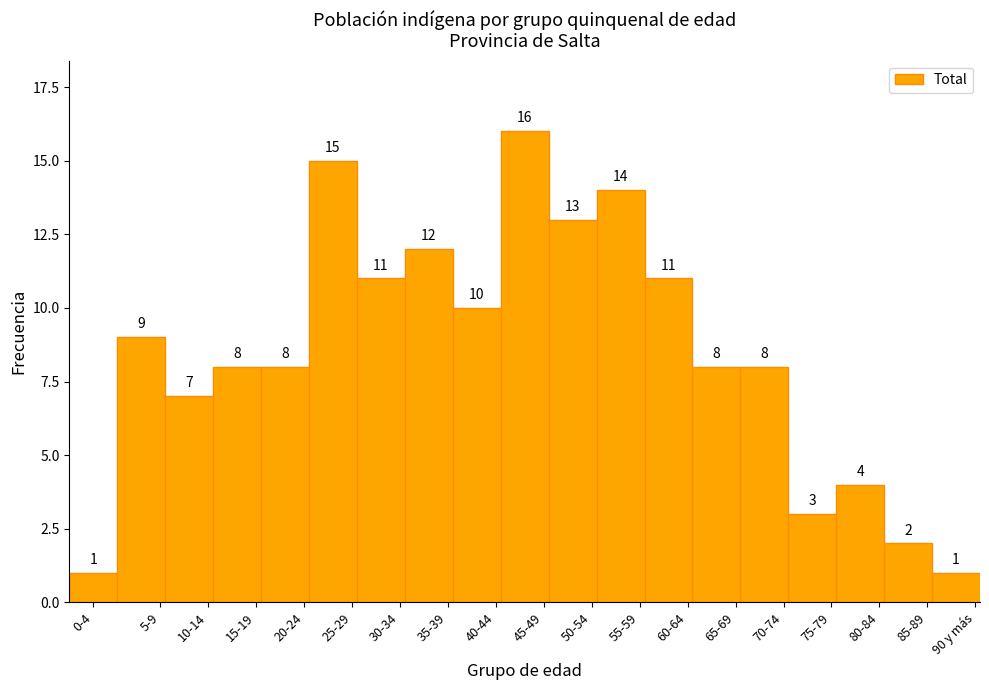

Reading left to right, list all the values displayed in this chart.

0-4=1	5-9=9	10-14=7	15-19=8	20-24=8	25-29=15	30-34=11	35-39=12	40-44=10	45-49=16	50-54=13	55-59=14	60-64=11	65-69=8	70-74=8	75-79=3	80-84=4	85-89=2	90 y más=1